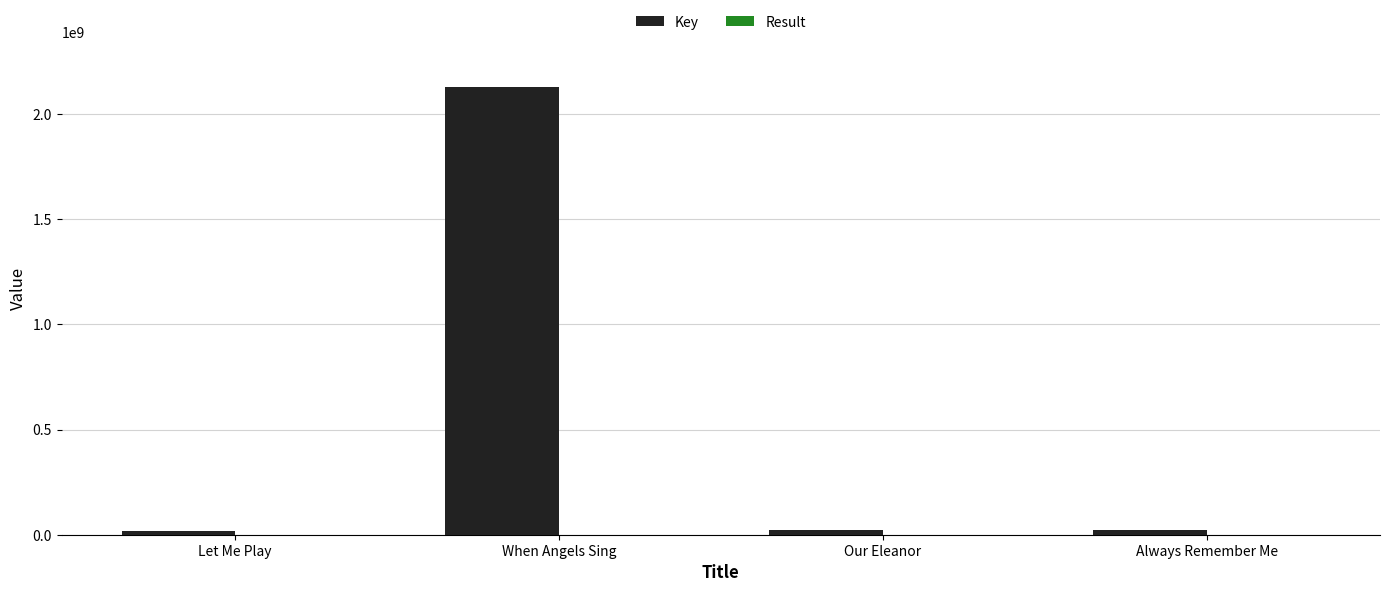

What is the sum of all Key values?

2191376524